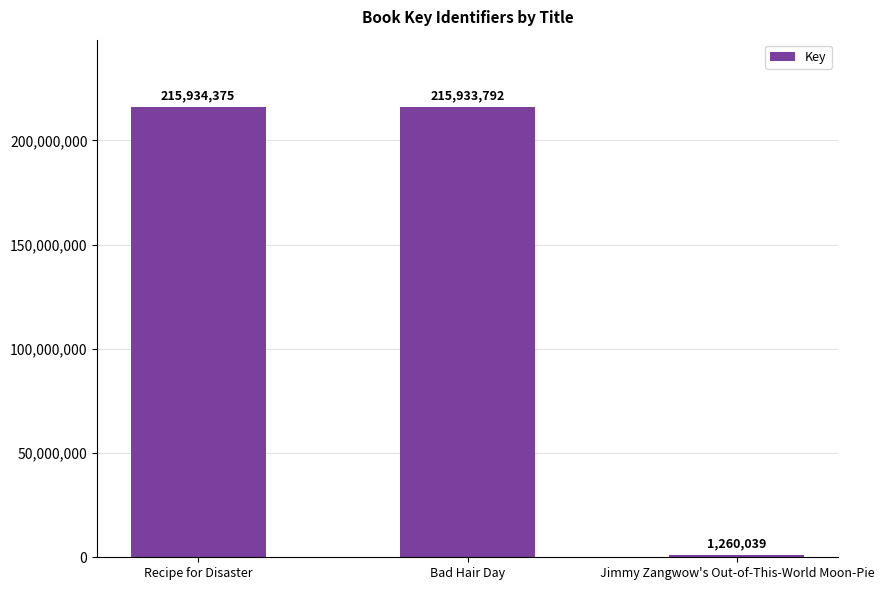

What is the value of the 2nd bar from the left?

215933792